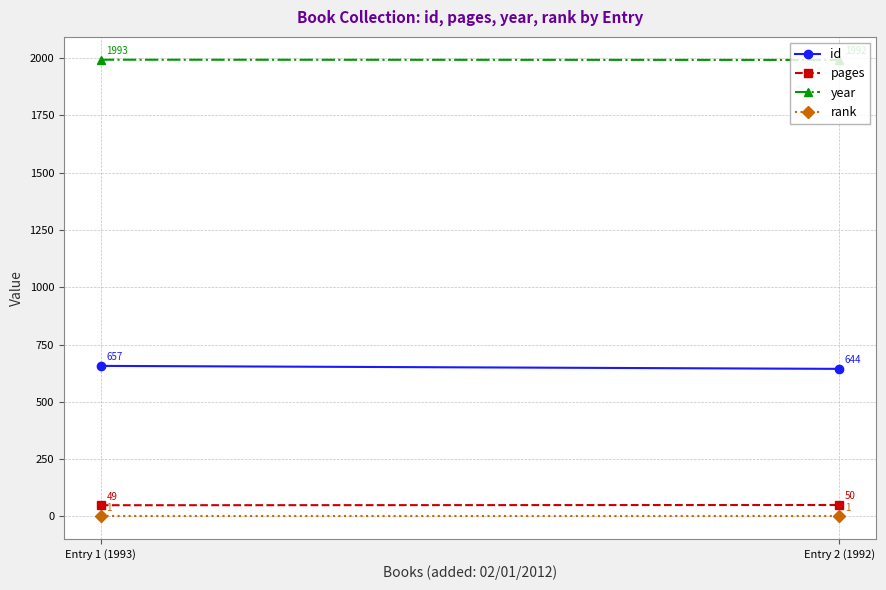

What is the average value of the pages series?

50